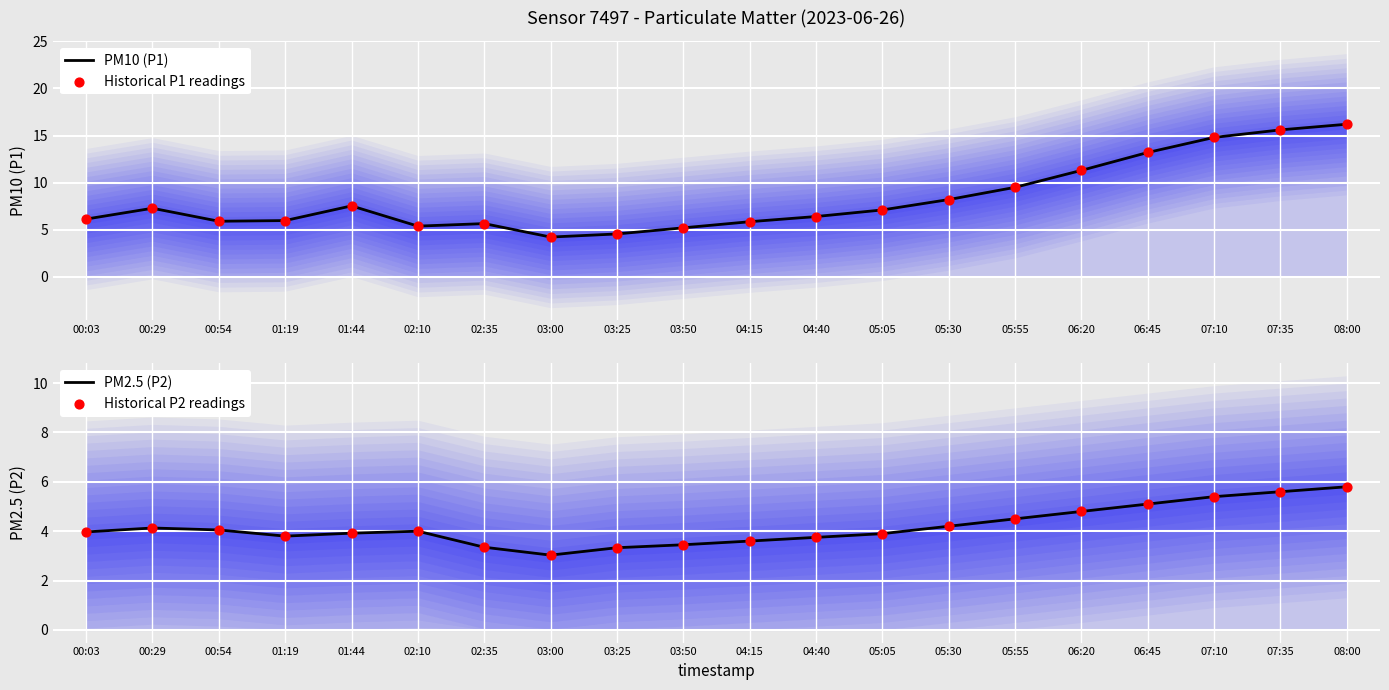

Which series has the largest total across all categories?

PM10 (P1)